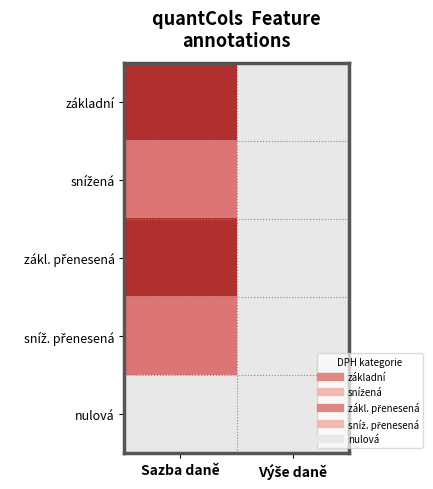

At which category is the sum across all series the highest?

Sazba daně